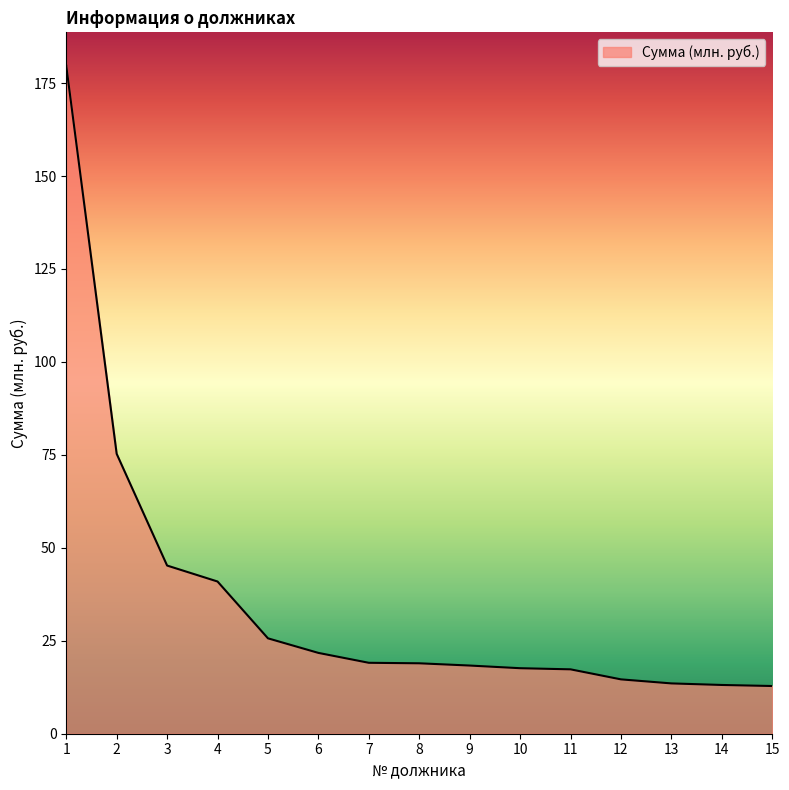

Is it true that the value at 12 is 14.6?

True